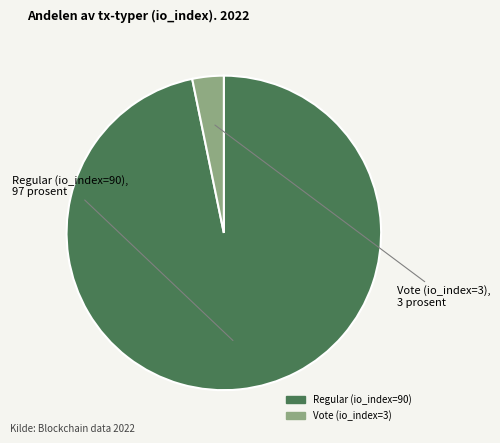

Which slice represents more than half of the pie?

Regular (io_index=90)